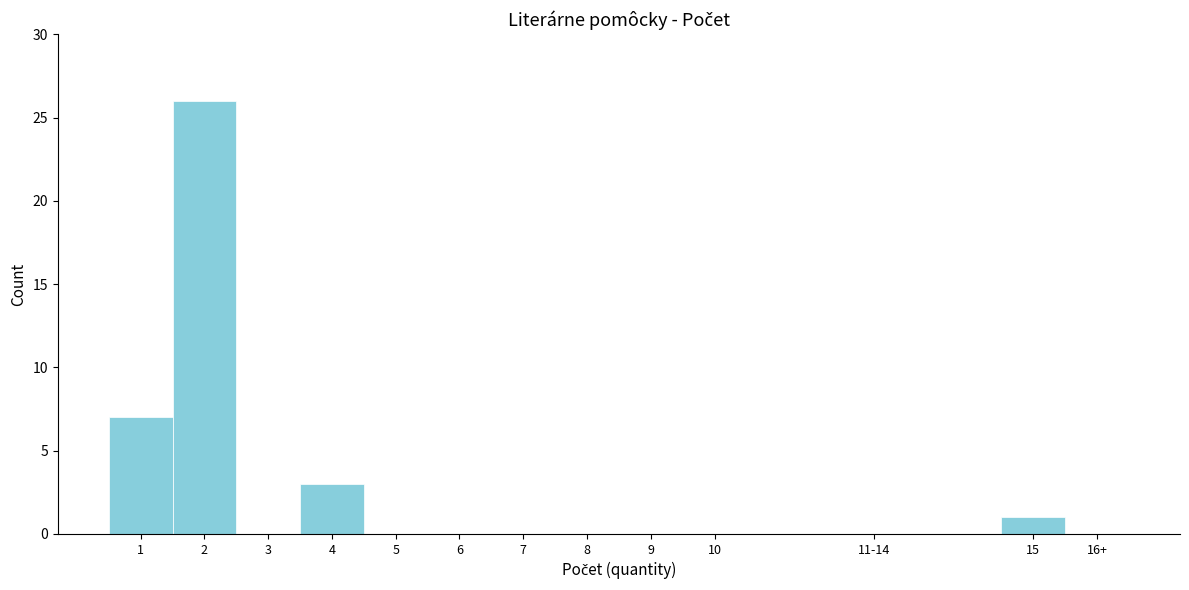

Reading left to right, what are all the values shown in this chart?

1=7	2=26	3=0	4=3	5=0	6=0	7=0	8=0	9=0	10=0	11-14=0	15=1	16+=0